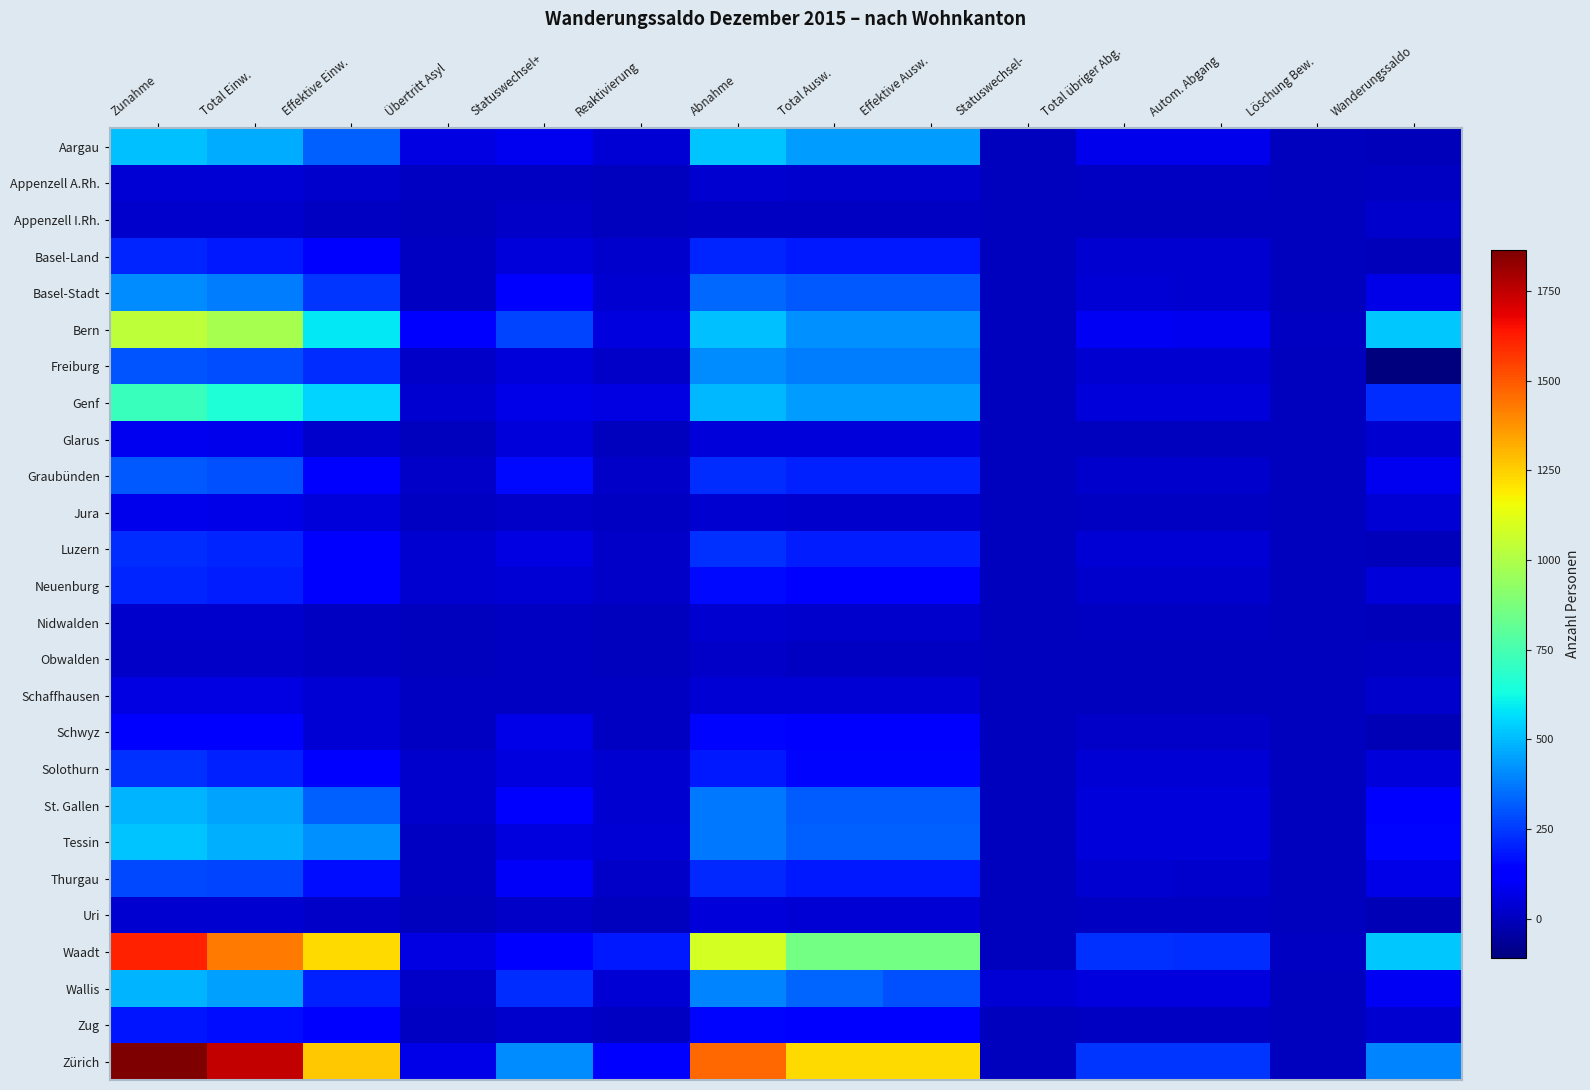

Reading left to right, what are all the values shown in this chart?

Aargau: Zunahme=512	Total Einw.=473	Effektive Einw.=327	Übertritt Asyl=59	Statuswechsel+=87	Reaktivierung=39	Abnahme=519	Total Ausw.=442	Effektive Ausw.=441	Statuswechsel-=1	Total übriger Abg.=77	Autom. Abgang=76	Löschung Bew.=1	Wanderungssaldo=-7
Appenzell A.Rh.: Zunahme=38	Total Einw.=36	Effektive Einw.=25	Übertritt Asyl=5	Statuswechsel+=6	Reaktivierung=2	Abnahme=31	Total Ausw.=23	Effektive Ausw.=23	Statuswechsel-=0	Total übriger Abg.=8	Autom. Abgang=5	Löschung Bew.=3	Wanderungssaldo=7
Appenzell I.Rh.: Zunahme=27	Total Einw.=26	Effektive Einw.=6	Übertritt Asyl=4	Statuswechsel+=16	Reaktivierung=1	Abnahme=5	Total Ausw.=5	Effektive Ausw.=5	Statuswechsel-=0	Total übriger Abg.=0	Autom. Abgang=0	Löschung Bew.=0	Wanderungssaldo=22
Basel-Land: Zunahme=209	Total Einw.=188	Effektive Einw.=132	Übertritt Asyl=7	Statuswechsel+=49	Reaktivierung=21	Abnahme=213	Total Ausw.=183	Effektive Ausw.=183	Statuswechsel-=0	Total übriger Abg.=30	Autom. Abgang=30	Löschung Bew.=0	Wanderungssaldo=-4
Basel-Stadt: Zunahme=411	Total Einw.=377	Effektive Einw.=241	Übertritt Asyl=8	Statuswechsel+=128	Reaktivierung=34	Abnahme=343	Total Ausw.=306	Effektive Ausw.=306	Statuswechsel-=0	Total übriger Abg.=37	Autom. Abgang=34	Löschung Bew.=3	Wanderungssaldo=68
Bern: Zunahme=1036	Total Einw.=978	Effektive Einw.=585	Übertritt Asyl=119	Statuswechsel+=274	Reaktivierung=58	Abnahme=513	Total Ausw.=419	Effektive Ausw.=419	Statuswechsel-=0	Total übriger Abg.=94	Autom. Abgang=88	Löschung Bew.=6	Wanderungssaldo=523
Freiburg: Zunahme=300	Total Einw.=283	Effektive Einw.=224	Übertritt Asyl=15	Statuswechsel+=44	Reaktivierung=17	Abnahme=411	Total Ausw.=378	Effektive Ausw.=378	Statuswechsel-=0	Total übriger Abg.=33	Autom. Abgang=32	Löschung Bew.=1	Wanderungssaldo=-111
Genf: Zunahme=718	Total Einw.=656	Effektive Einw.=551	Übertritt Asyl=31	Statuswechsel+=74	Reaktivierung=62	Abnahme=493	Total Ausw.=444	Effektive Ausw.=442	Statuswechsel-=2	Total übriger Abg.=49	Autom. Abgang=48	Löschung Bew.=1	Wanderungssaldo=225
Glarus: Zunahme=82	Total Einw.=79	Effektive Einw.=26	Übertritt Asyl=4	Statuswechsel+=49	Reaktivierung=3	Abnahme=48	Total Ausw.=46	Effektive Ausw.=46	Statuswechsel-=0	Total übriger Abg.=2	Autom. Abgang=2	Löschung Bew.=0	Wanderungssaldo=34
Graubünden: Zunahme=307	Total Einw.=294	Effektive Einw.=122	Übertritt Asyl=16	Statuswechsel+=156	Reaktivierung=13	Abnahme=225	Total Ausw.=200	Effektive Ausw.=198	Statuswechsel-=2	Total übriger Abg.=25	Autom. Abgang=22	Löschung Bew.=3	Wanderungssaldo=82
Jura: Zunahme=76	Total Einw.=71	Effektive Einw.=45	Übertritt Asyl=10	Statuswechsel+=16	Reaktivierung=5	Abnahme=34	Total Ausw.=26	Effektive Ausw.=26	Statuswechsel-=0	Total übriger Abg.=8	Autom. Abgang=8	Löschung Bew.=0	Wanderungssaldo=42
Luzern: Zunahme=227	Total Einw.=210	Effektive Einw.=123	Übertritt Asyl=28	Statuswechsel+=59	Reaktivierung=17	Abnahme=231	Total Ausw.=193	Effektive Ausw.=193	Statuswechsel-=0	Total übriger Abg.=38	Autom. Abgang=37	Löschung Bew.=1	Wanderungssaldo=-4
Neuenburg: Zunahme=207	Total Einw.=193	Effektive Einw.=122	Übertritt Asyl=28	Statuswechsel+=43	Reaktivierung=14	Abnahme=159	Total Ausw.=135	Effektive Ausw.=134	Statuswechsel-=1	Total übriger Abg.=24	Autom. Abgang=24	Löschung Bew.=0	Wanderungssaldo=48
Nidwalden: Zunahme=23	Total Einw.=22	Effektive Einw.=11	Übertritt Asyl=1	Statuswechsel+=10	Reaktivierung=1	Abnahme=33	Total Ausw.=27	Effektive Ausw.=26	Statuswechsel-=1	Total übriger Abg.=6	Autom. Abgang=6	Löschung Bew.=0	Wanderungssaldo=-10
Obwalden: Zunahme=19	Total Einw.=19	Effektive Einw.=10	Übertritt Asyl=2	Statuswechsel+=7	Reaktivierung=0	Abnahme=13	Total Ausw.=11	Effektive Ausw.=11	Statuswechsel-=0	Total übriger Abg.=2	Autom. Abgang=1	Löschung Bew.=1	Wanderungssaldo=6
Schaffhausen: Zunahme=65	Total Einw.=59	Effektive Einw.=43	Übertritt Asyl=7	Statuswechsel+=9	Reaktivierung=6	Abnahme=39	Total Ausw.=37	Effektive Ausw.=37	Statuswechsel-=0	Total übriger Abg.=2	Autom. Abgang=2	Löschung Bew.=0	Wanderungssaldo=26
Schwyz: Zunahme=131	Total Einw.=122	Effektive Einw.=42	Übertritt Asyl=10	Statuswechsel+=70	Reaktivierung=9	Abnahme=145	Total Ausw.=125	Effektive Ausw.=125	Statuswechsel-=0	Total übriger Abg.=20	Autom. Abgang=17	Löschung Bew.=3	Wanderungssaldo=-14
Solothurn: Zunahme=231	Total Einw.=203	Effektive Einw.=127	Übertritt Asyl=23	Statuswechsel+=53	Reaktivierung=28	Abnahme=186	Total Ausw.=145	Effektive Ausw.=144	Statuswechsel-=1	Total übriger Abg.=41	Autom. Abgang=39	Löschung Bew.=2	Wanderungssaldo=45
St. Gallen: Zunahme=488	Total Einw.=459	Effektive Einw.=326	Übertritt Asyl=27	Statuswechsel+=106	Reaktivierung=29	Abnahme=372	Total Ausw.=321	Effektive Ausw.=321	Statuswechsel-=0	Total übriger Abg.=51	Autom. Abgang=50	Löschung Bew.=1	Wanderungssaldo=116
Tessin: Zunahme=518	Total Einw.=480	Effektive Einw.=414	Übertritt Asyl=12	Statuswechsel+=54	Reaktivierung=38	Abnahme=373	Total Ausw.=322	Effektive Ausw.=322	Statuswechsel-=0	Total übriger Abg.=51	Autom. Abgang=50	Löschung Bew.=1	Wanderungssaldo=145
Thurgau: Zunahme=282	Total Einw.=269	Effektive Einw.=161	Übertritt Asyl=10	Statuswechsel+=98	Reaktivierung=13	Abnahme=215	Total Ausw.=187	Effektive Ausw.=186	Statuswechsel-=1	Total übriger Abg.=28	Autom. Abgang=26	Löschung Bew.=2	Wanderungssaldo=67
Uri: Zunahme=32	Total Einw.=31	Effektive Einw.=18	Übertritt Asyl=0	Statuswechsel+=13	Reaktivierung=1	Abnahme=47	Total Ausw.=36	Effektive Ausw.=36	Statuswechsel-=0	Total übriger Abg.=11	Autom. Abgang=10	Löschung Bew.=1	Wanderungssaldo=-15
Waadt: Zunahme=1613	Total Einw.=1426	Effektive Einw.=1224	Übertritt Asyl=61	Statuswechsel+=141	Reaktivierung=187	Abnahme=1087	Total Ausw.=854	Effektive Ausw.=854	Statuswechsel-=0	Total übriger Abg.=233	Autom. Abgang=225	Löschung Bew.=8	Wanderungssaldo=526
Wallis: Zunahme=485	Total Einw.=446	Effektive Einw.=202	Übertritt Asyl=19	Statuswechsel+=225	Reaktivierung=39	Abnahme=392	Total Ausw.=334	Effektive Ausw.=292	Statuswechsel-=42	Total übriger Abg.=58	Autom. Abgang=58	Löschung Bew.=0	Wanderungssaldo=93
Zug: Zunahme=175	Total Einw.=165	Effektive Einw.=133	Übertritt Asyl=11	Statuswechsel+=21	Reaktivierung=10	Abnahme=145	Total Ausw.=140	Effektive Ausw.=140	Statuswechsel-=0	Total übriger Abg.=5	Autom. Abgang=5	Löschung Bew.=0	Wanderungssaldo=30
Zürich: Zunahme=1864	Total Einw.=1744	Effektive Einw.=1265	Übertritt Asyl=68	Statuswechsel+=411	Reaktivierung=120	Abnahme=1470	Total Ausw.=1231	Effektive Ausw.=1230	Statuswechsel-=1	Total übriger Abg.=239	Autom. Abgang=237	Löschung Bew.=2	Wanderungssaldo=394